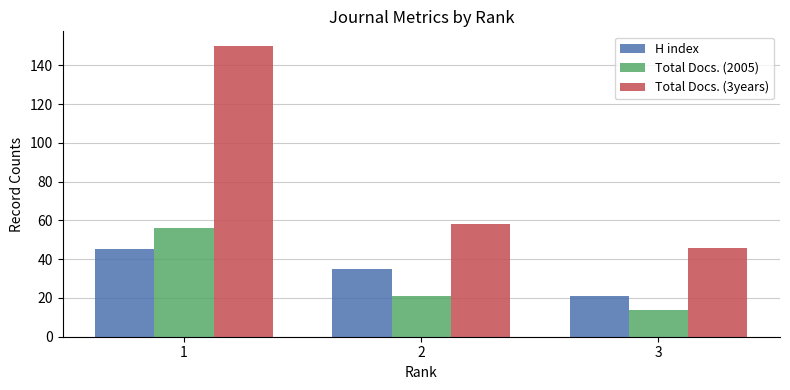

What is the greatest value displayed?

150